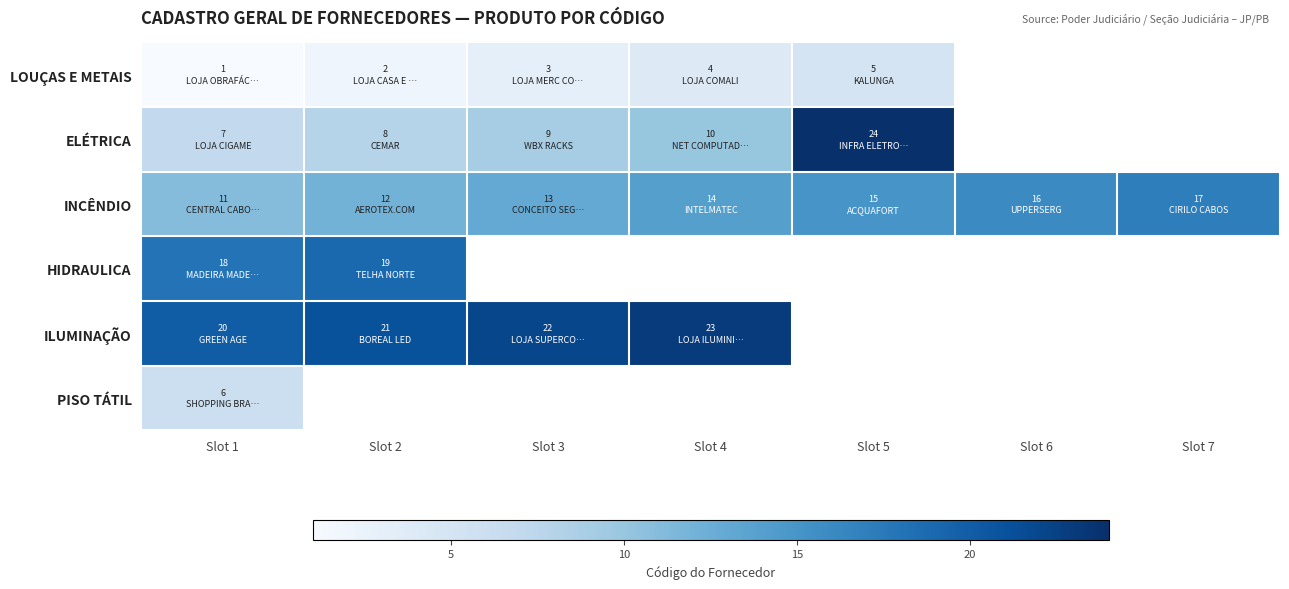

At which label does ELÉTRICA reach its peak?

Slot 5